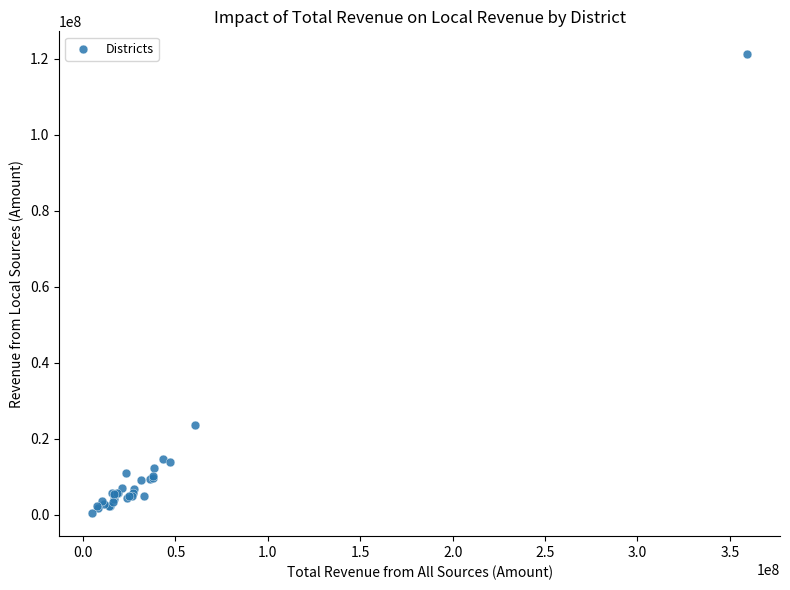

What Y value in the scatter plot is closest to 60785248?

23641465.0